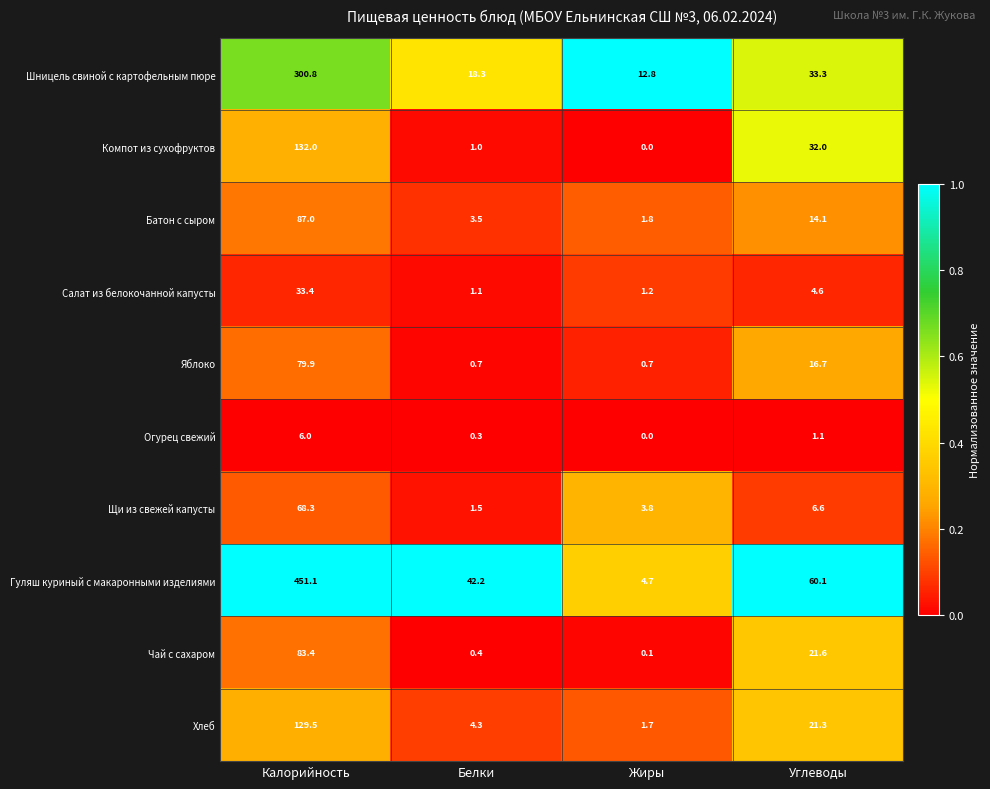

At which label is Компот из сухофруктов closest to 66?

Углеводы